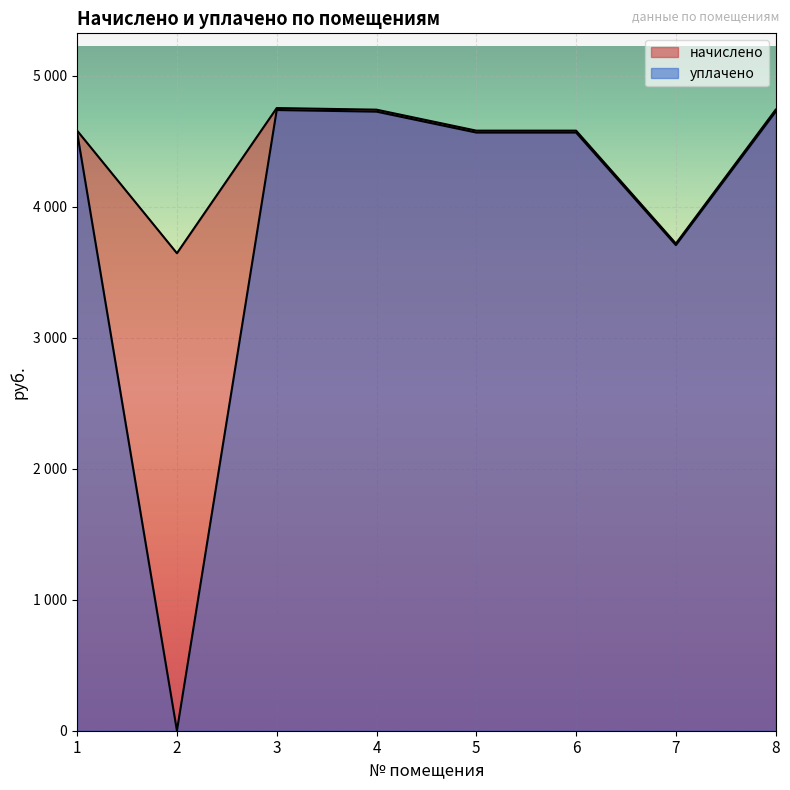

What is the sum of all начислено values?

35335.4